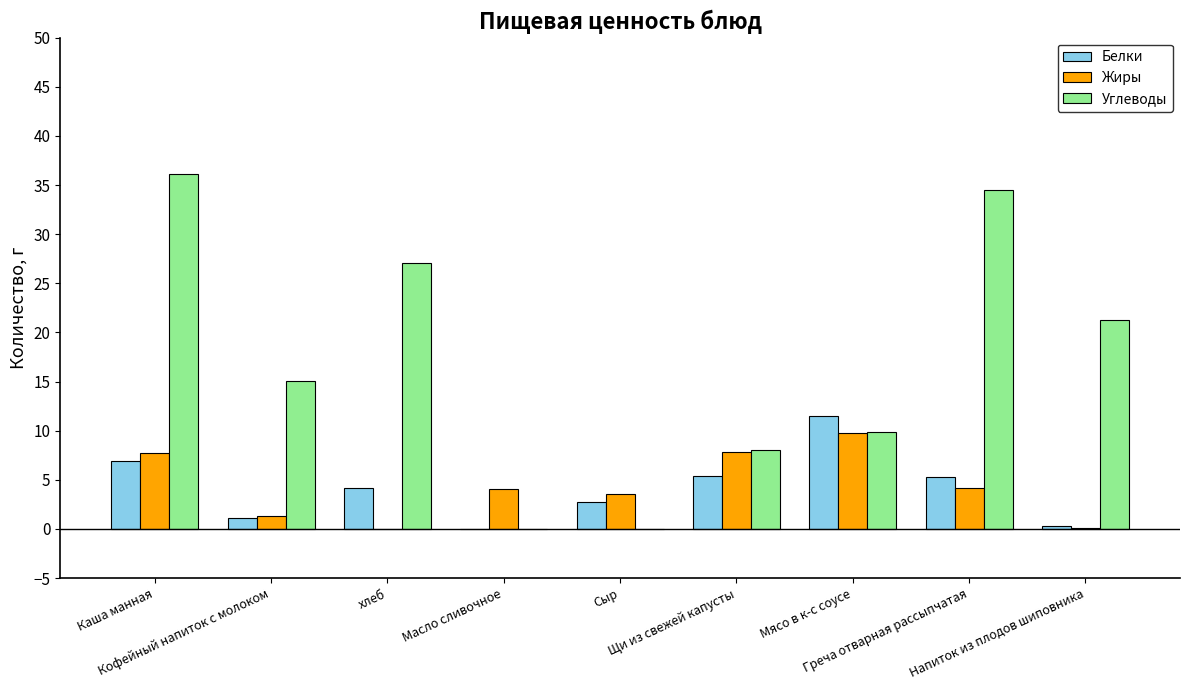

What is the sum of all Белки values?

37.4